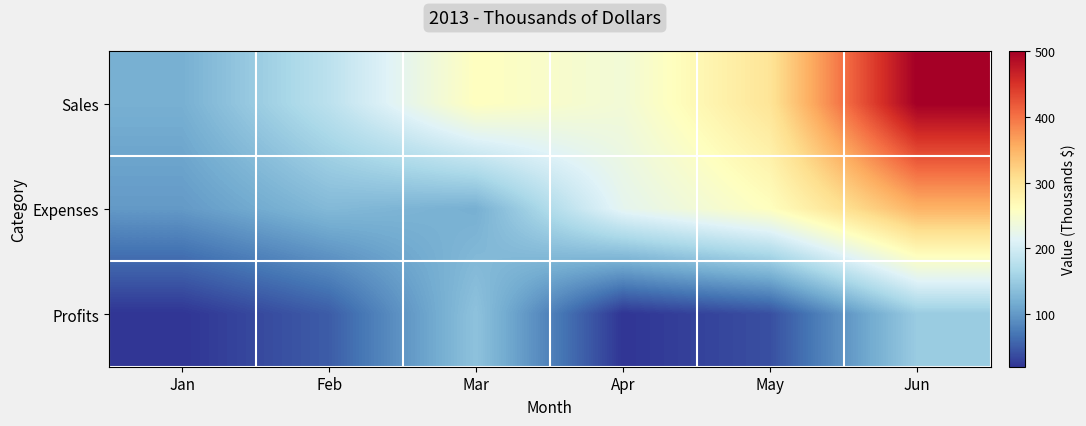

What is the greatest value displayed?

500